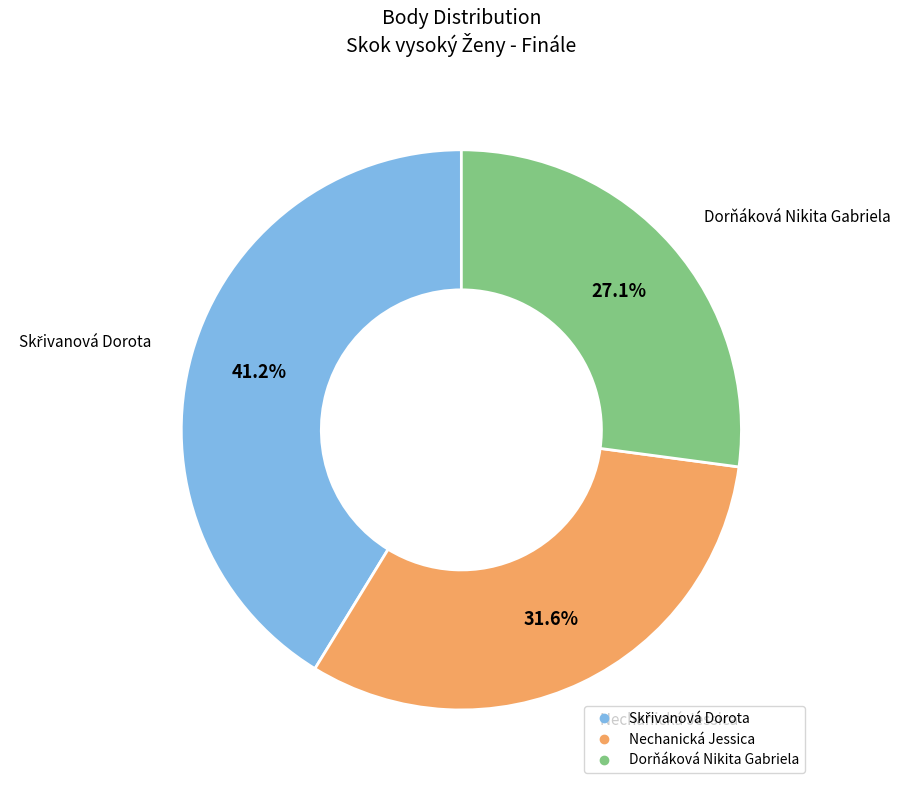

What percentage do Dorňáková Nikita Gabriela and Nechanická Jessica together represent?

58.8%